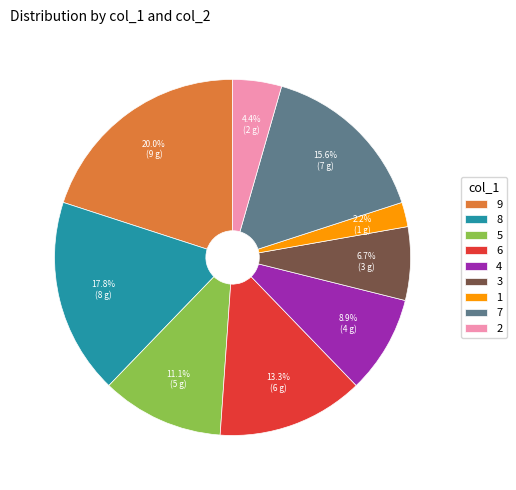

To the nearest percent, what is the difference between the 7 and 1 slice percentages?

13%